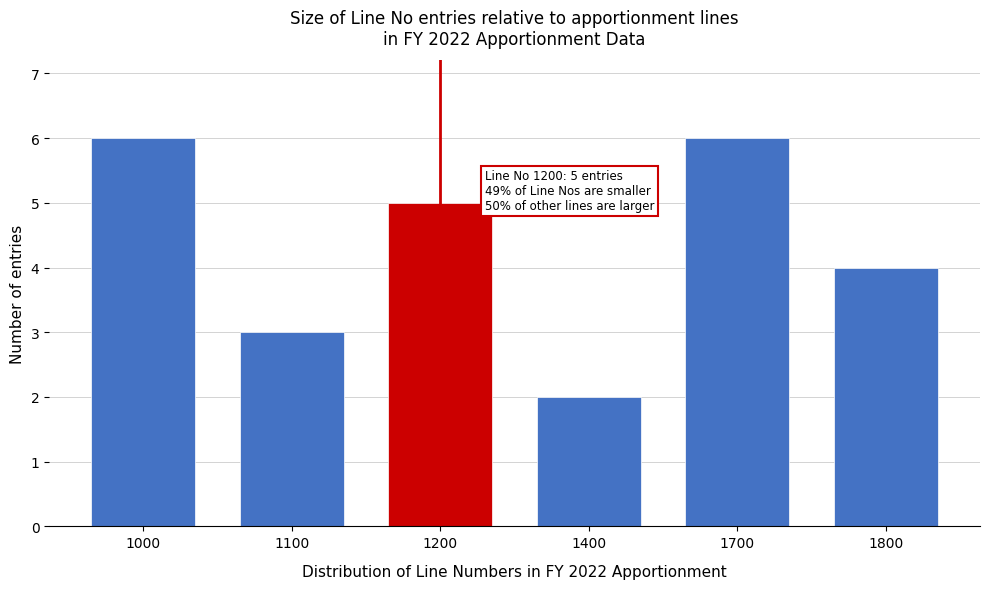

Reading left to right, list all the values displayed in this chart.

6	3	5	2	6	4